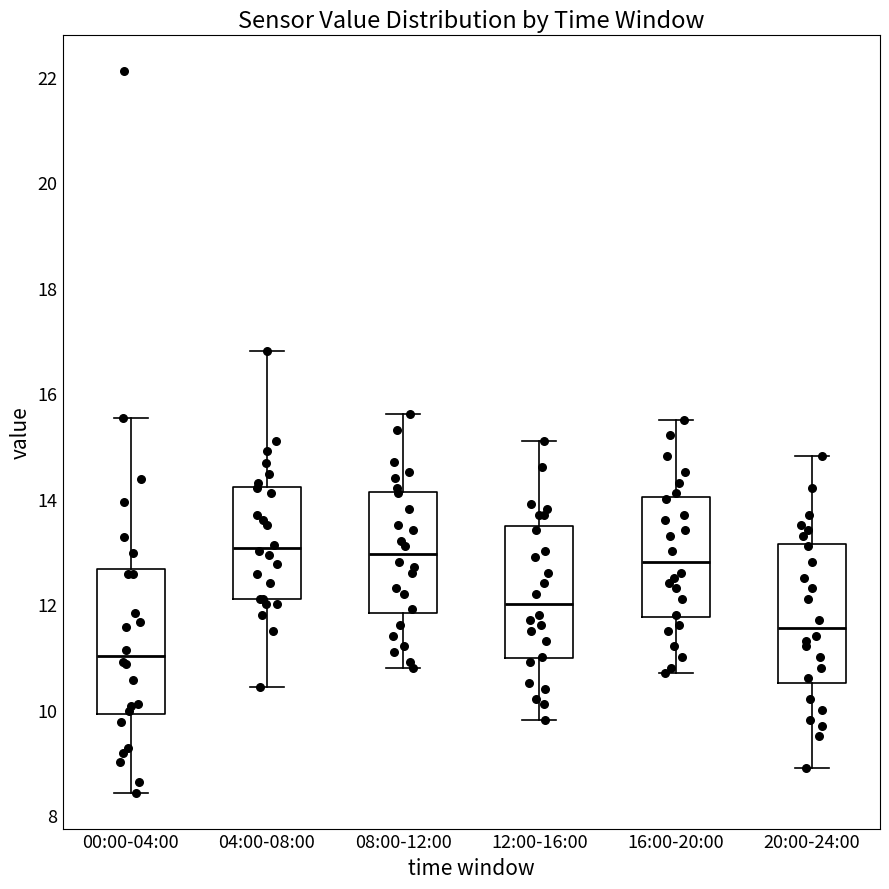

Where is the upper edge of the box for 12:00-16:00 on the y-axis? The values are not printed on the chart, so give them approximately, as read against the axis.

13.4